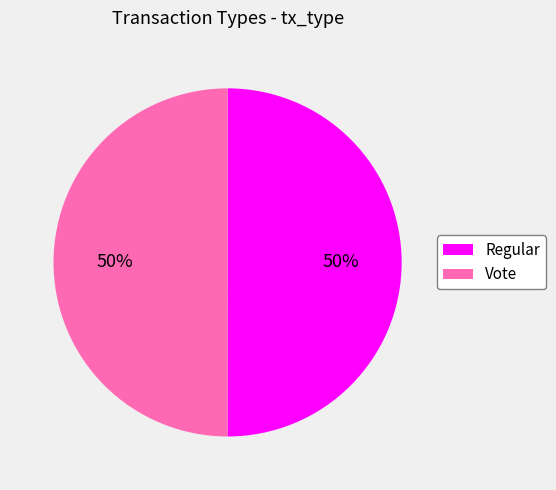

True or false: Regular accounts for 50% of the total.

True